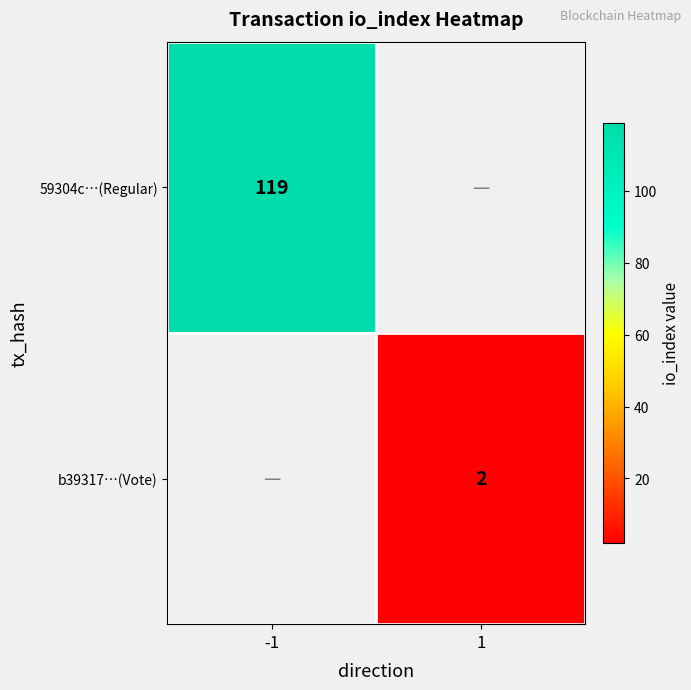

The value of b39317…(Vote) at 1 is 1. True or false?

False